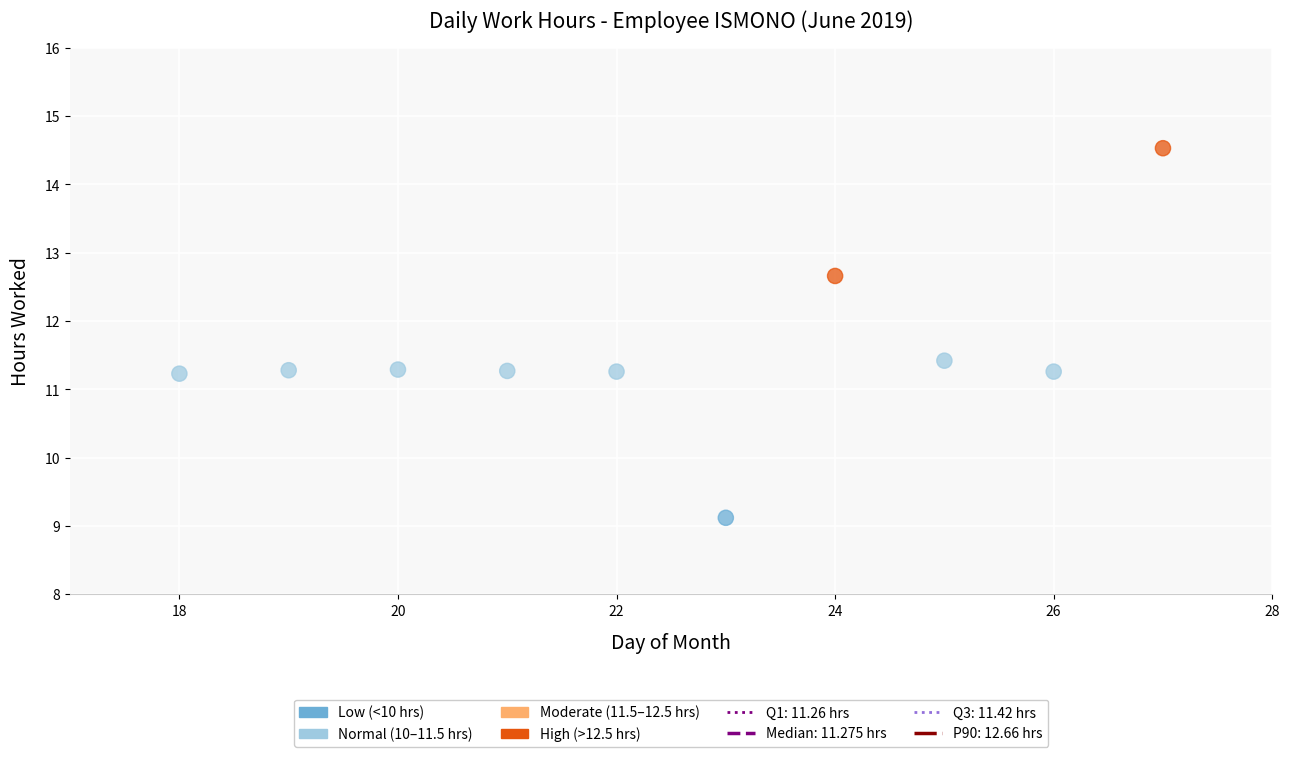

What is the range of Y values (max minus min)?

5.4